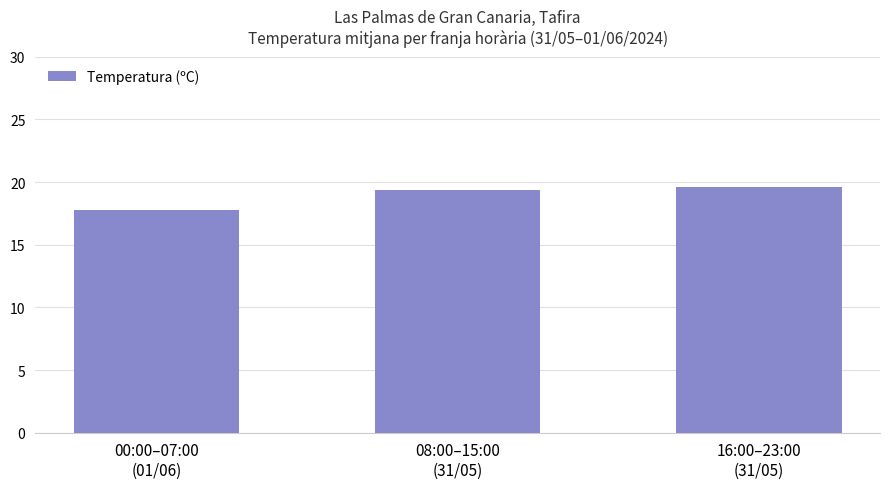

The chart shows a value of 19.4 at 08:00–15:00
(31/05). True or false?

True